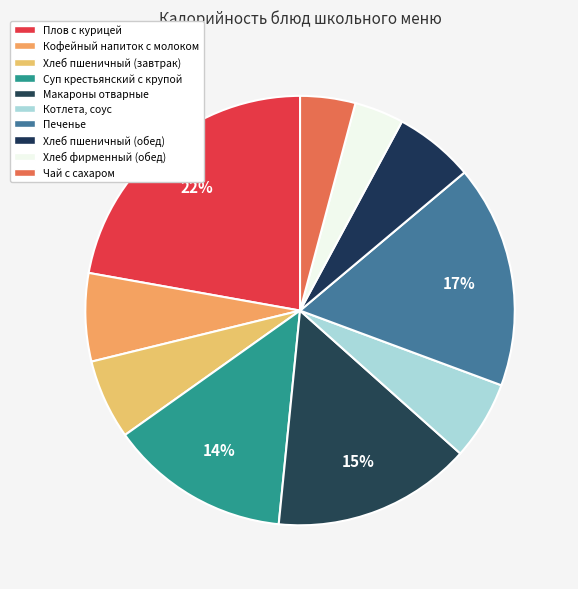

To the nearest percent, what portion does Хлеб пшеничный (обед) represent?

6%